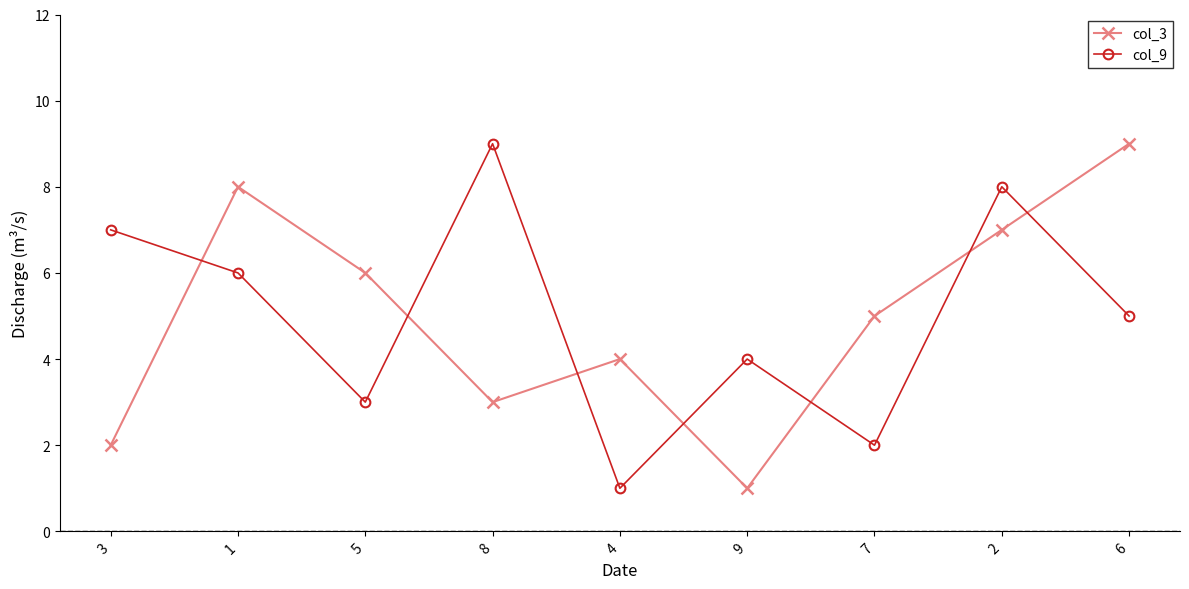

Between 3 and 6, which series saw the biggest shift?

col_3